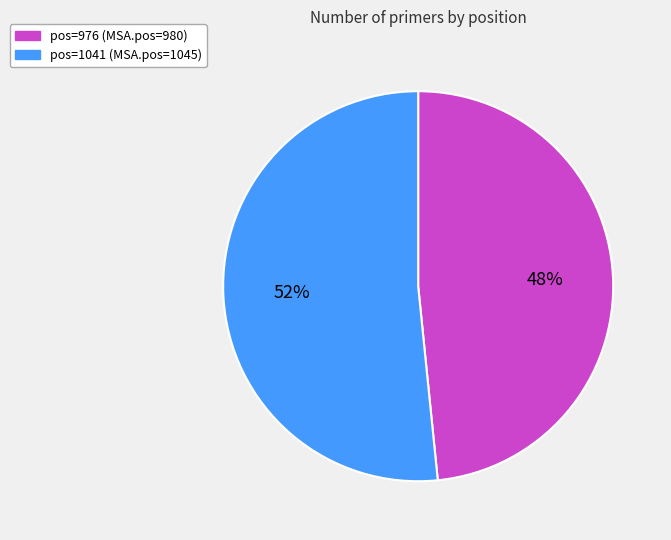

Combined, do pos=1041 and pos=976 account for over 50%?

Yes